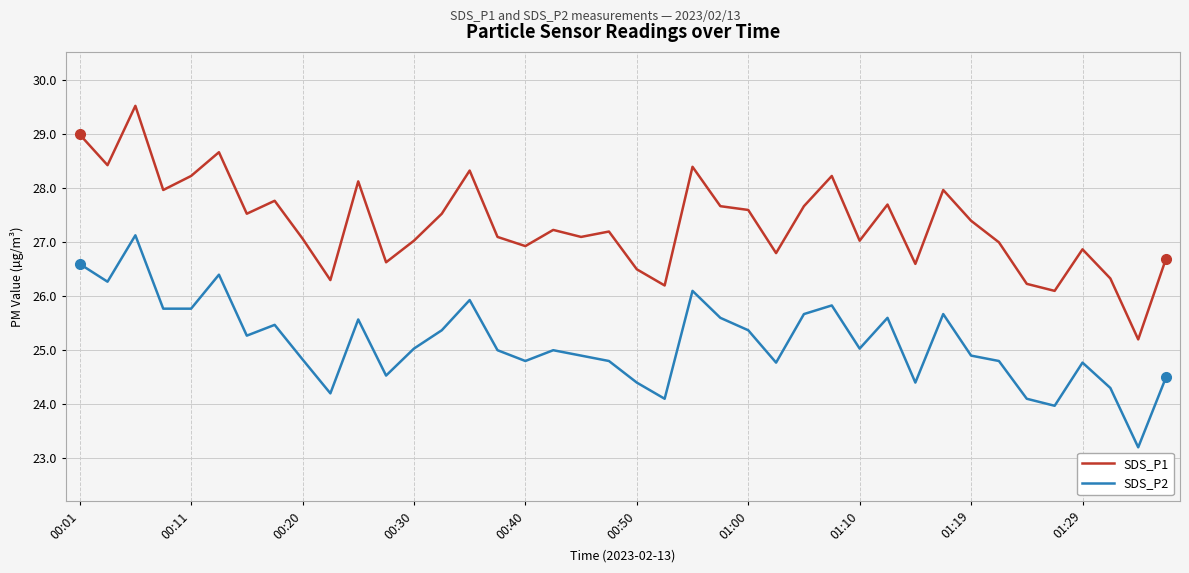

What is the highest value of the SDS_P1 series?

29.5